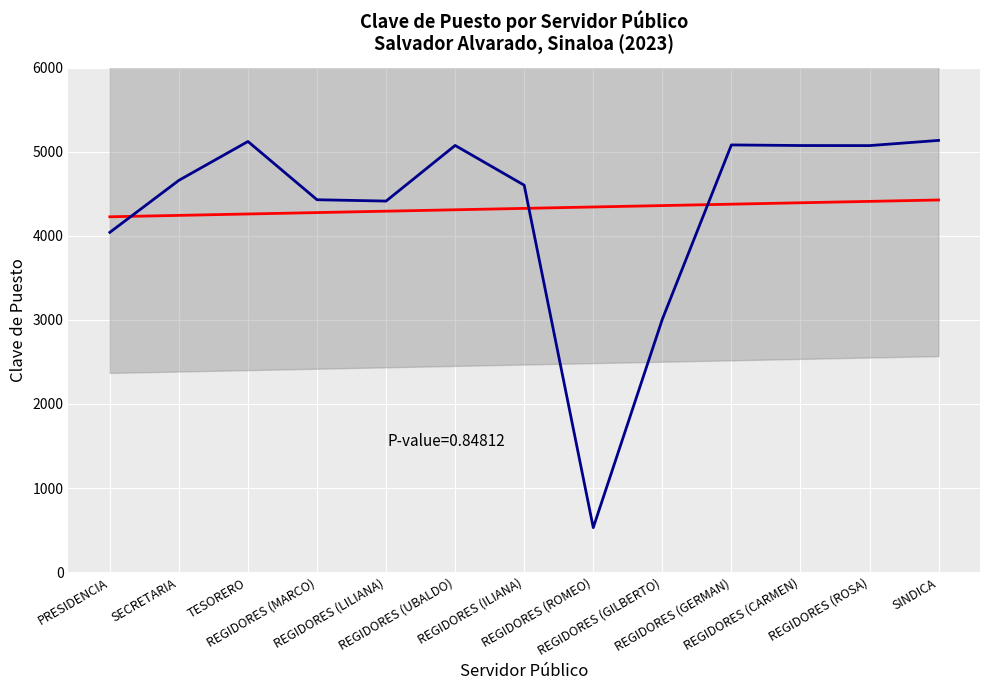

Rank the series at SECRETARIA from highest to lowest value.

Puesto Code, Trend